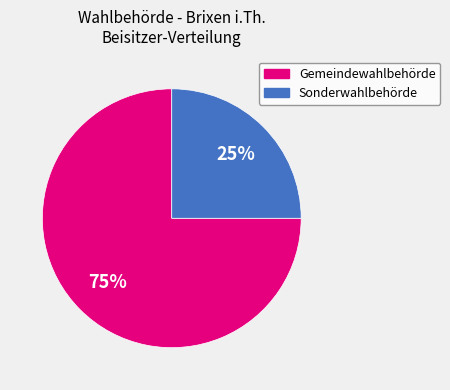

To the nearest percent, what is the difference between the largest and smallest slice percentages?

50%